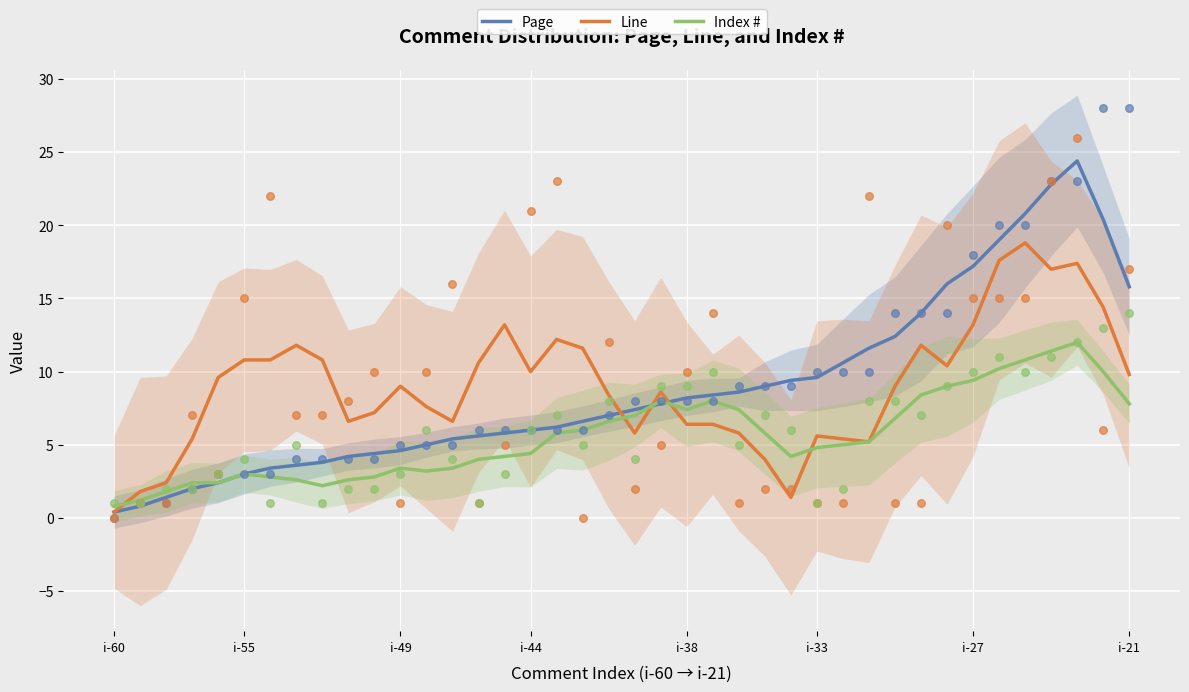

Is the value of Line at 9 greater than the value of Index # at 33?

No